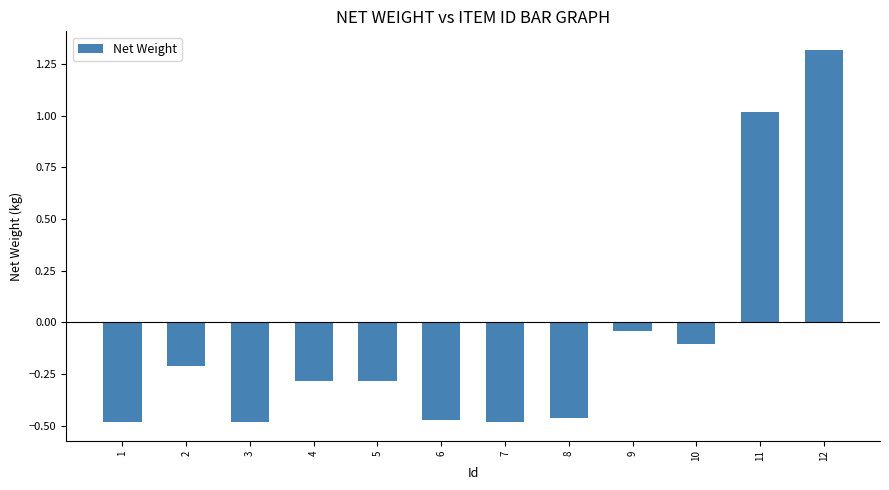

How many values are below 0?

10